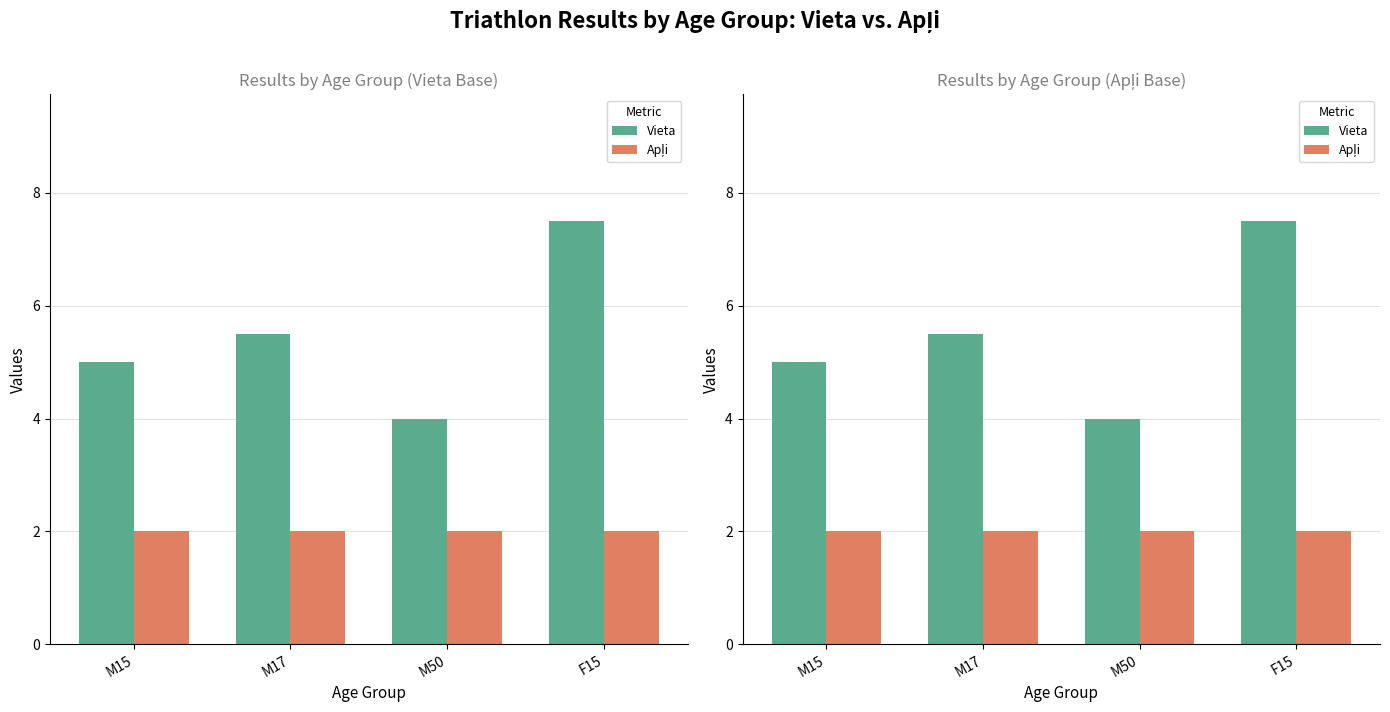

Which category has the lowest value in the Vieta series?

M50